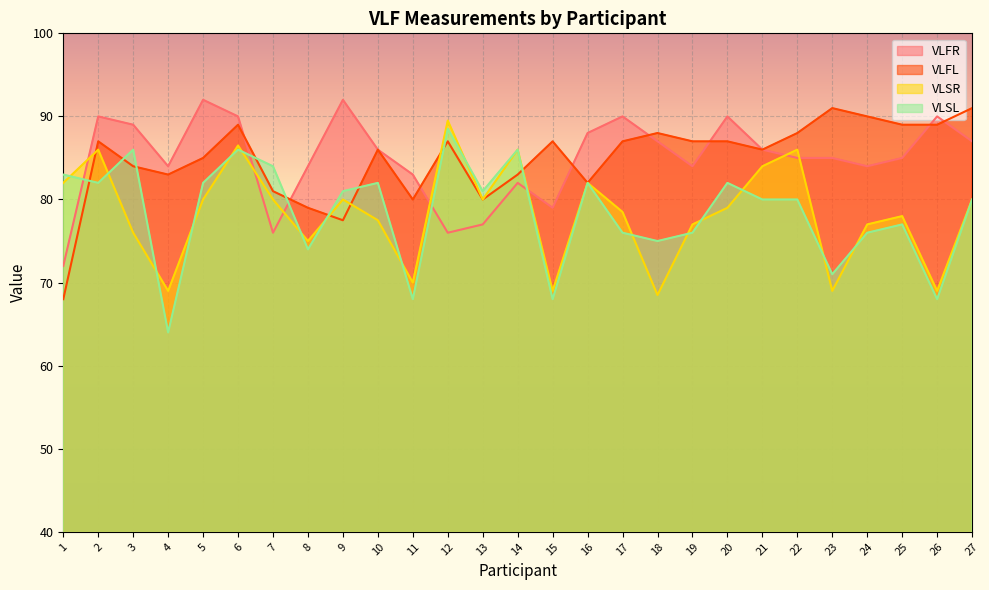

True or false: VLFL has more than 2 points higher than both neighbors.

True